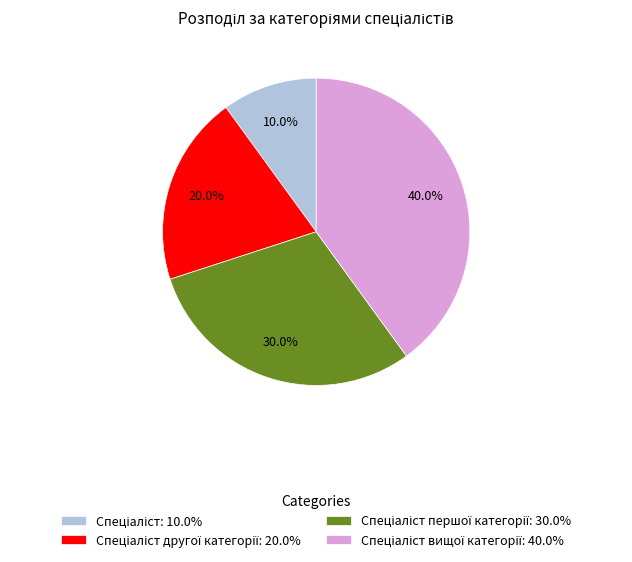

How many slices are in this pie chart?

4